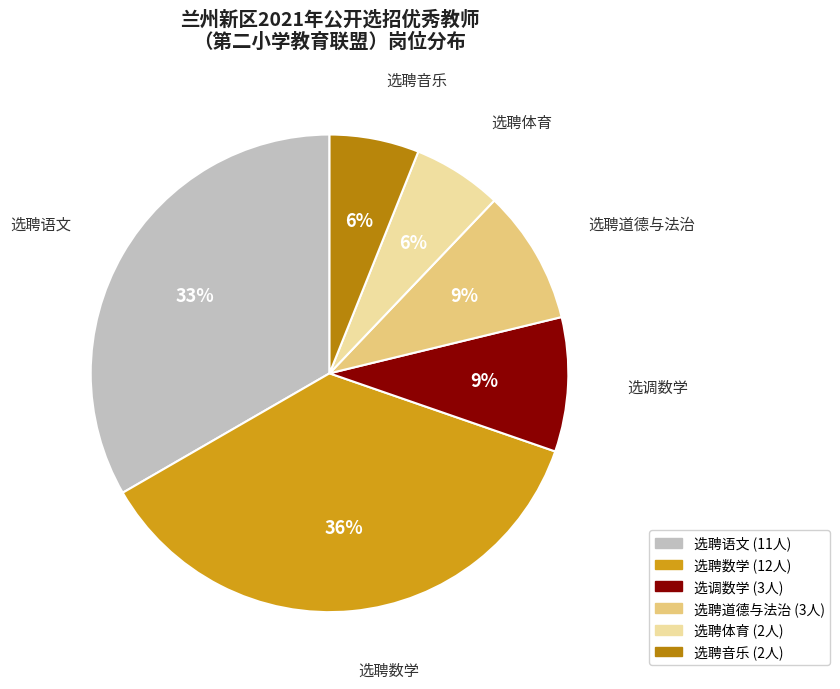

Is 选调数学 the majority of the pie?

No